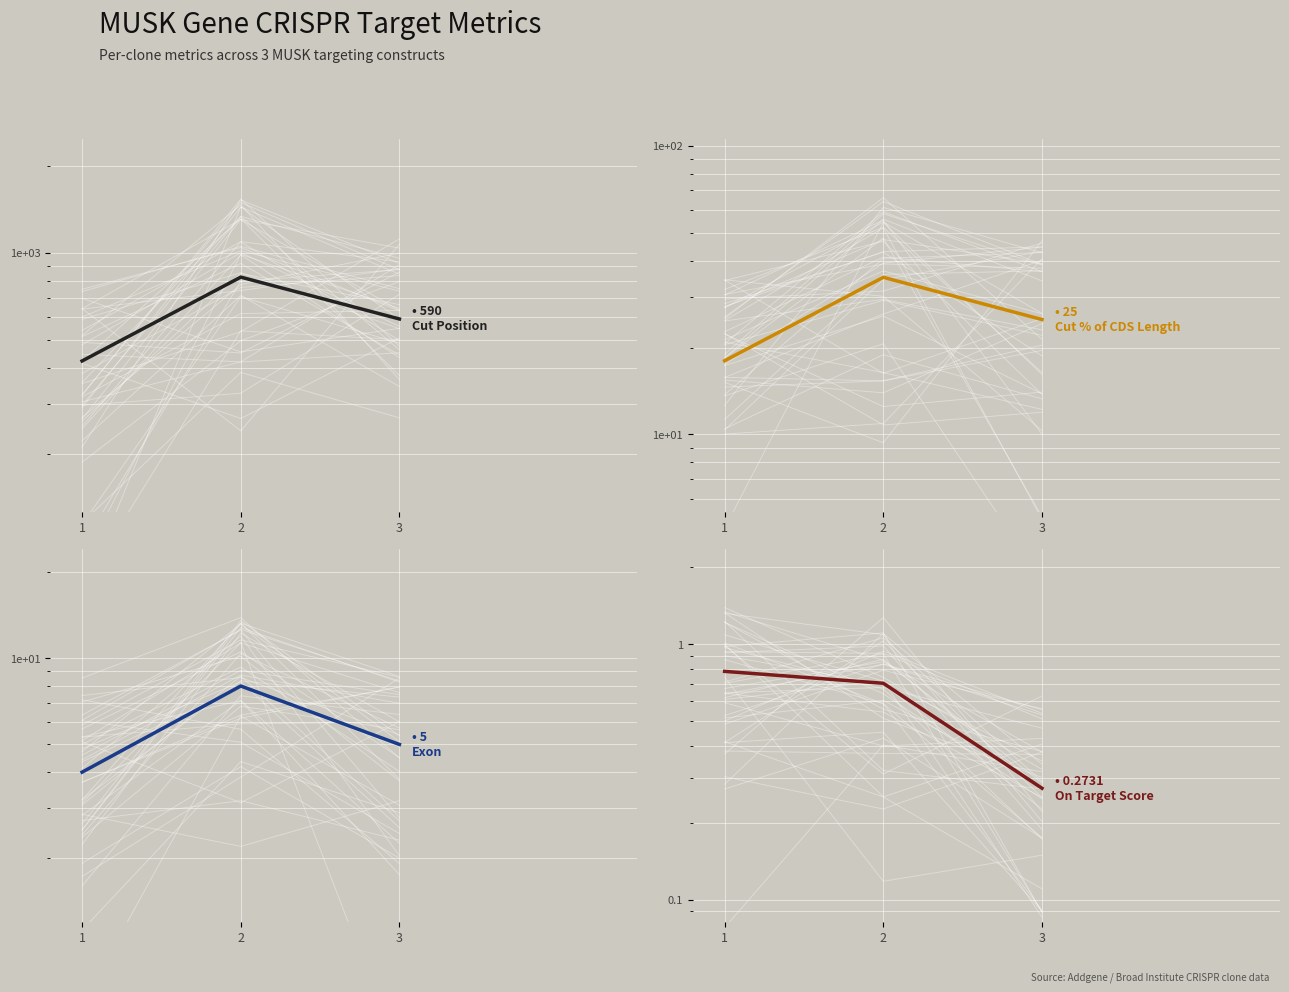

The value of Exon at 1 is 0.9. True or false?

False